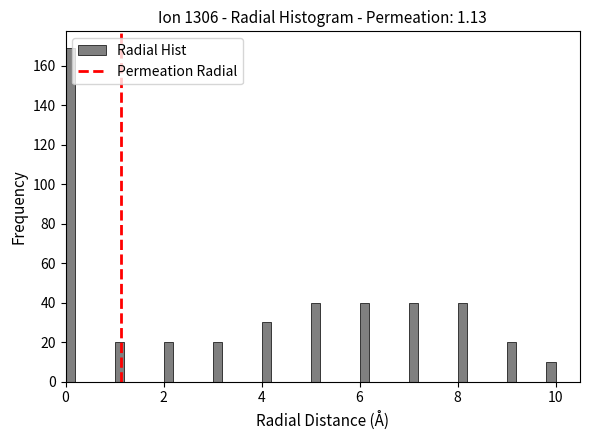

Read against the x-axis, roughly where is the centre of the tallest bar?

0.2